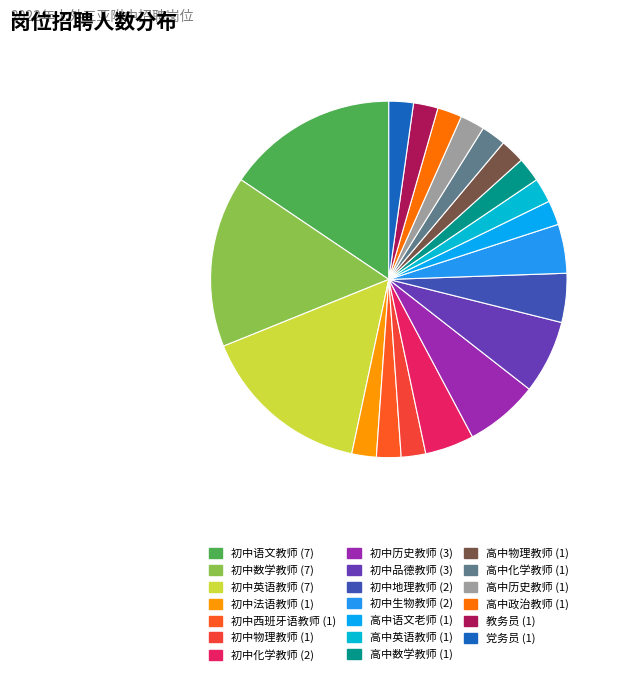

What is the largest slice in the pie chart?

初中语文教师